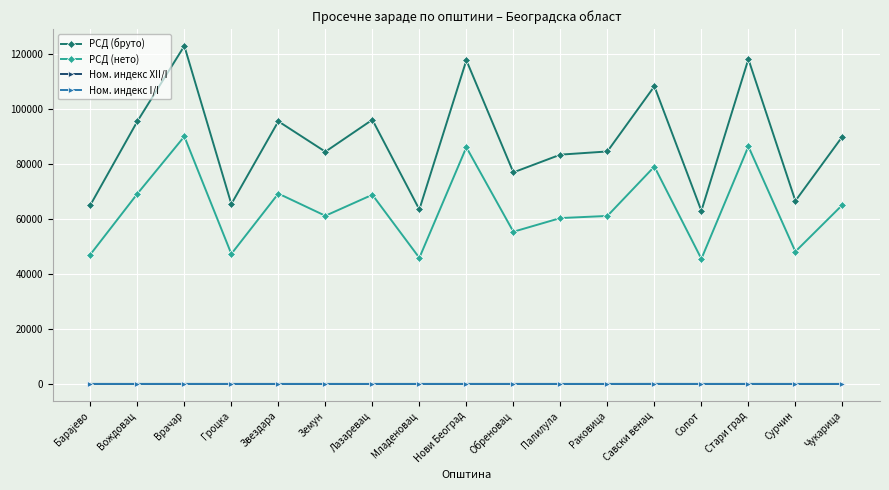

What is the label of the 12th point from the right?

Земун